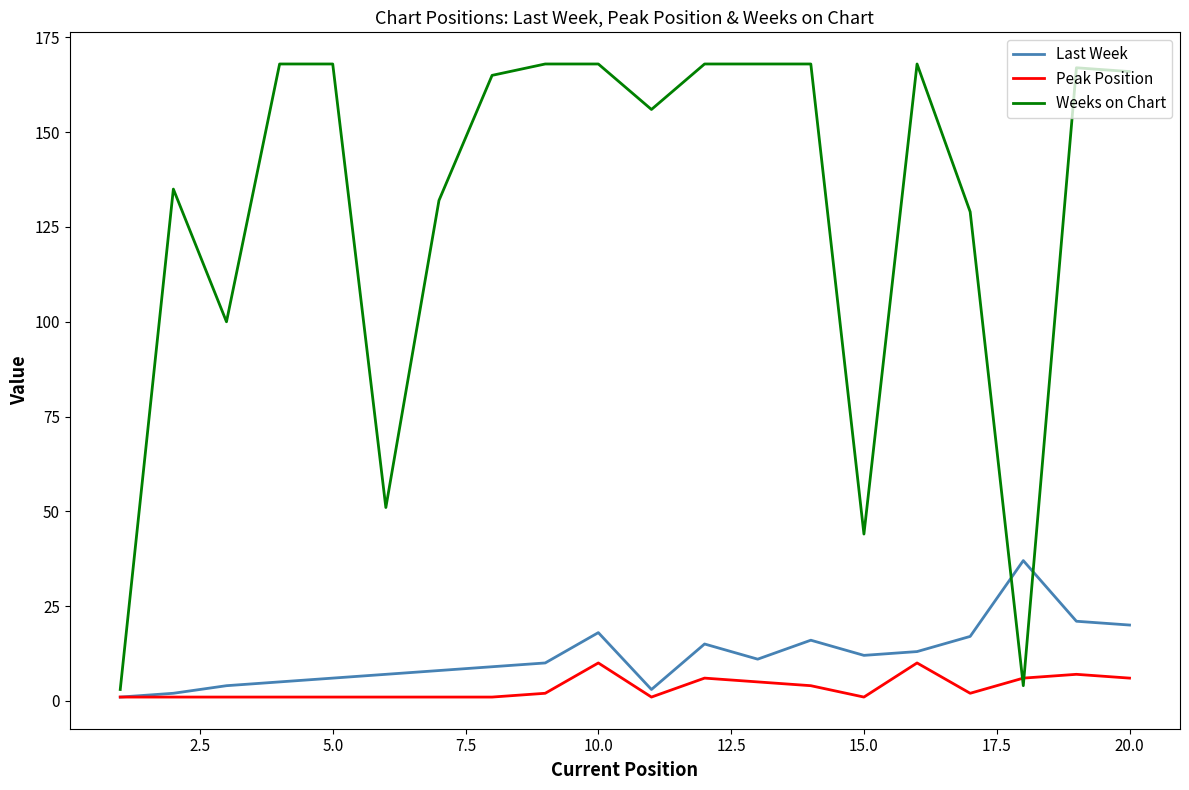

After their last crossing, which series has the higher values: Last Week or Weeks on Chart?

Weeks on Chart